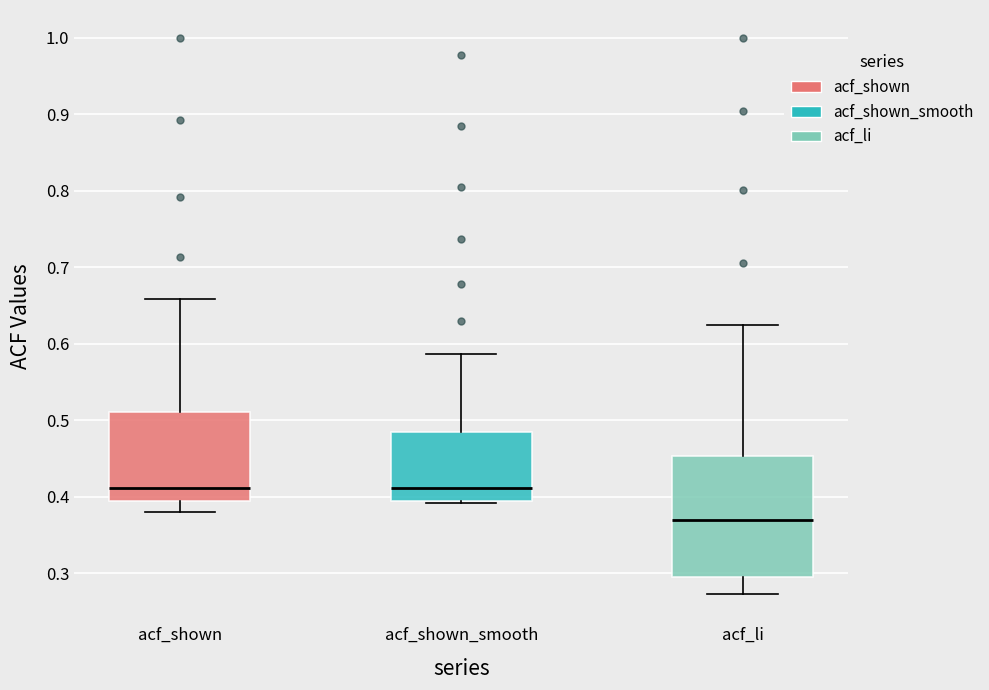

Reading left to right, transcribe this box plot: for each box, give where its median line is, the range the box spans, and where its two whiskers end, as read against the y-axis. The values are not printed on the chart, so give them approximately, as read against the axis.

acf_shown: median 0.41, box 0.39 to 0.51, whiskers 0.38 to 0.66
acf_shown_smooth: median 0.41, box 0.39 to 0.48, whiskers 0.39 to 0.59
acf_li: median 0.37, box 0.29 to 0.45, whiskers 0.27 to 0.62